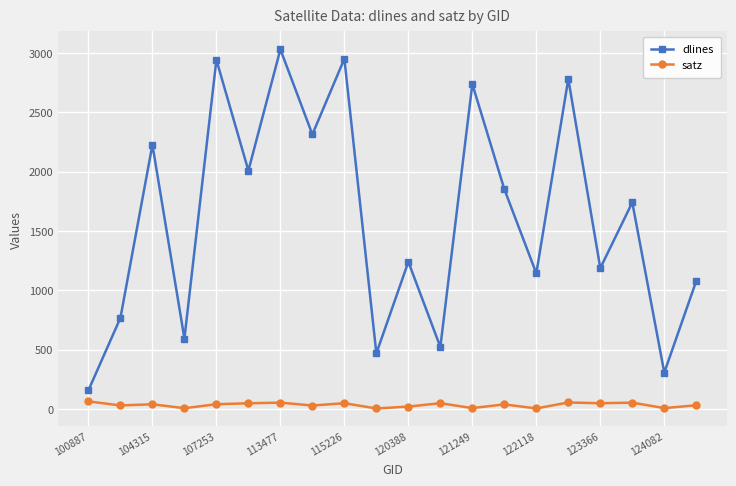

True or false: satz and dlines intersect in this chart.

False